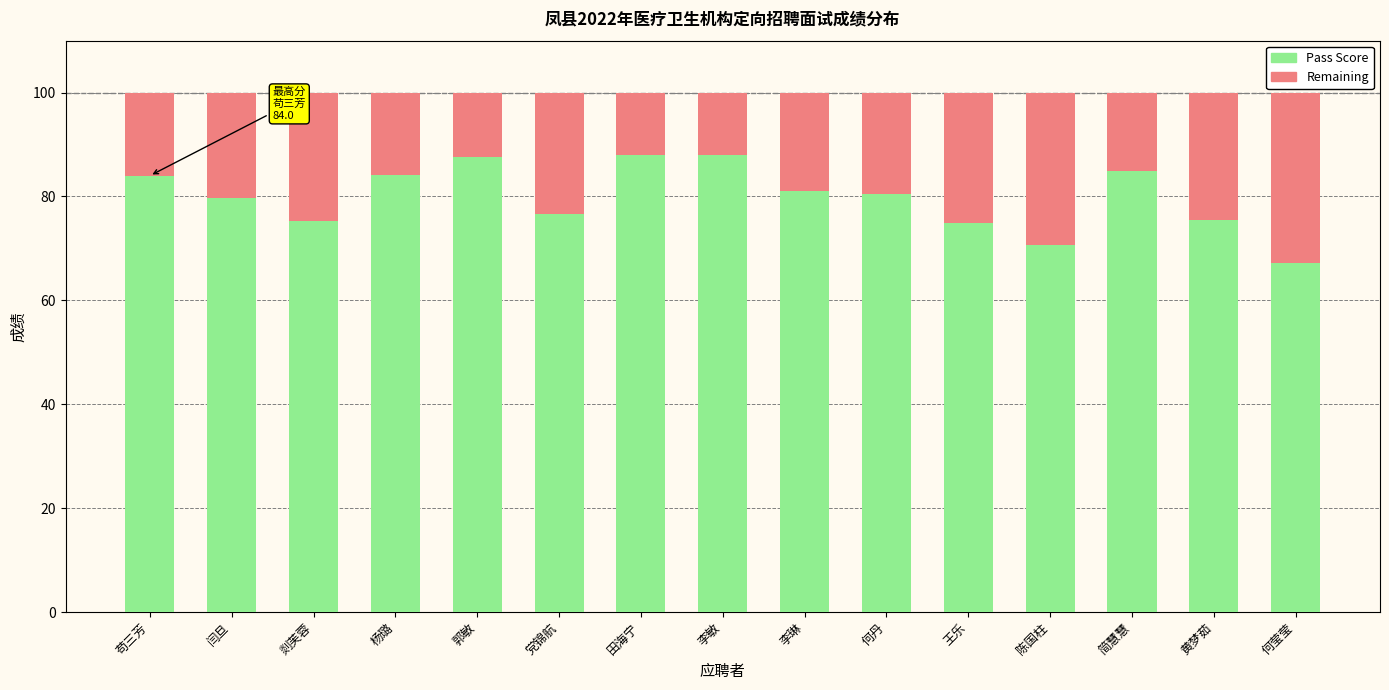

What is the minimum value for Pass Score?

67.2